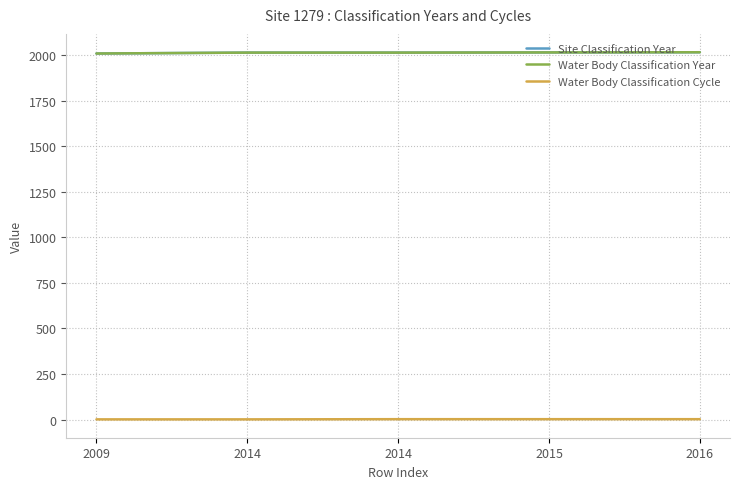

At which label is Water Body Classification Year closest to 2012?

2014